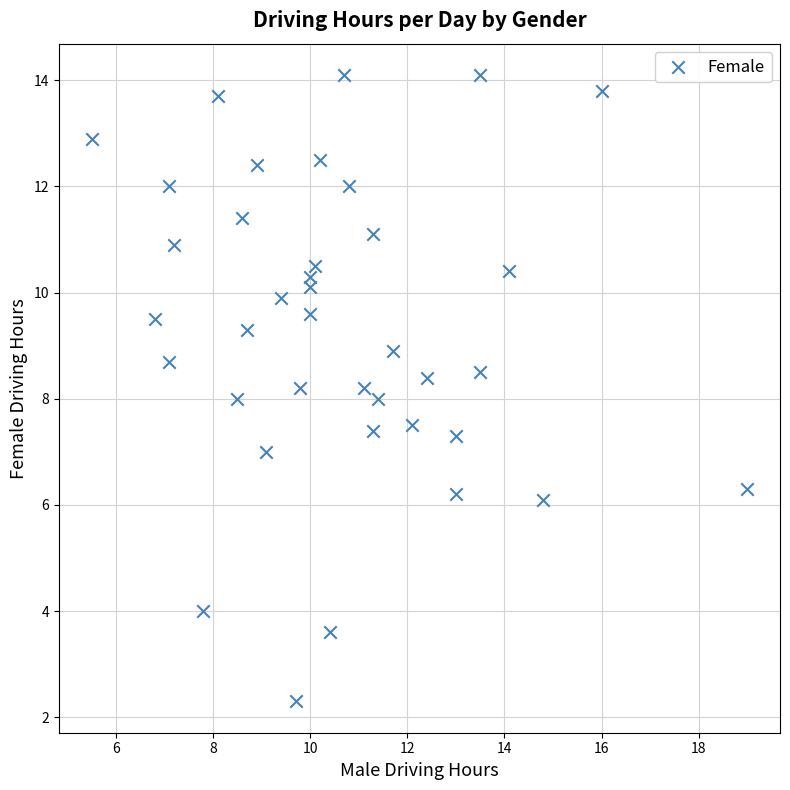

What is the range of Y values (max minus min)?

11.8